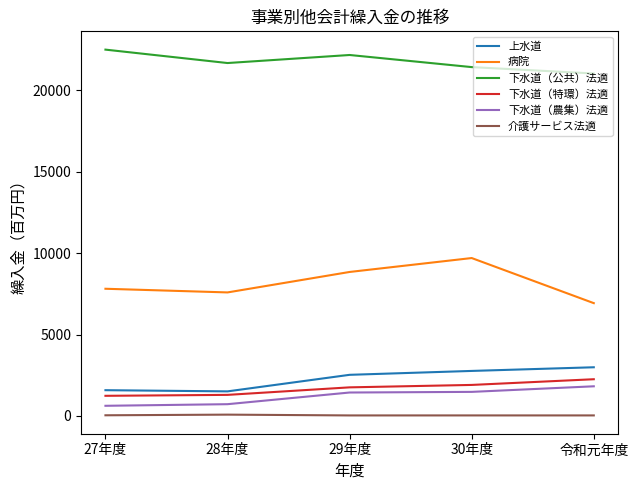

Is the value of 上水道 at 27年度 greater than the value of 病院 at 30年度?

No